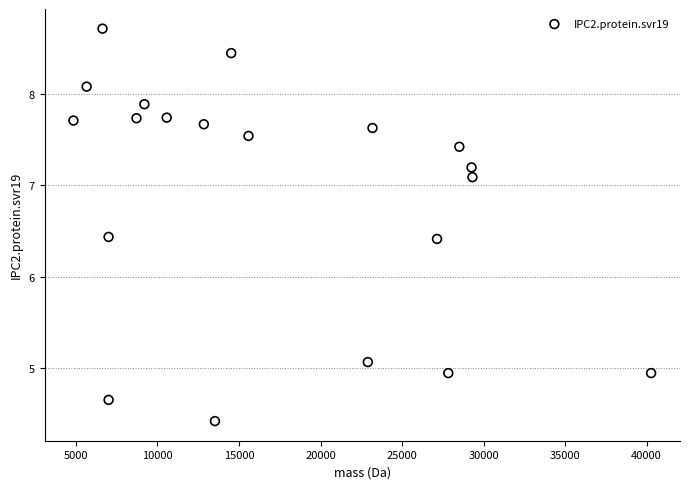

What is the range of X values (max minus min)?

35433.4